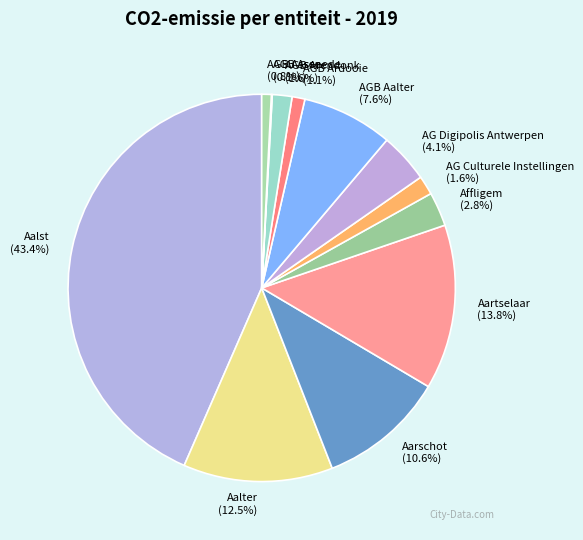

How much of the chart is everything except Aalst?

56.6%